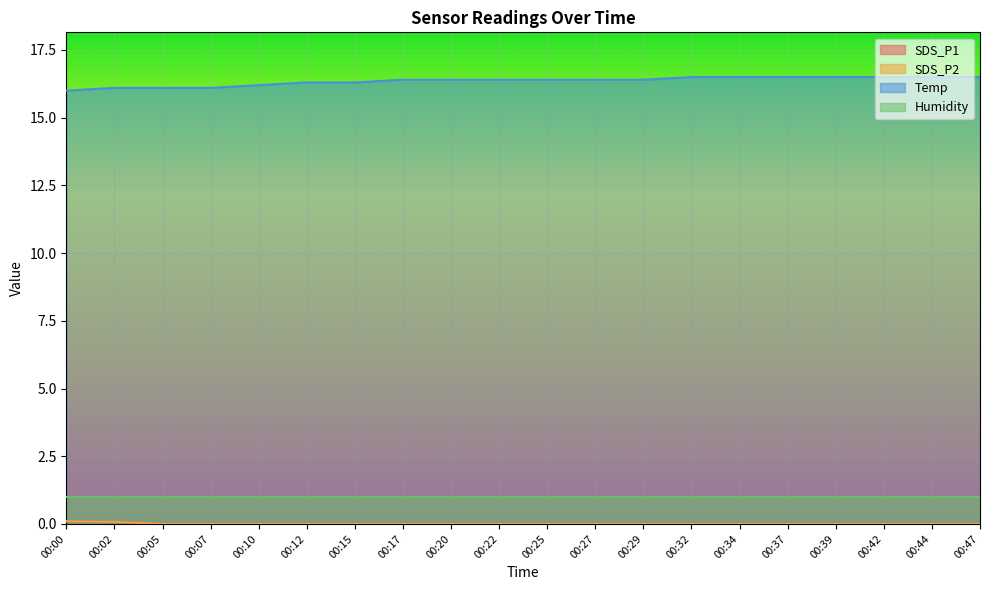

True or false: Temp has more than 1 points higher than both neighbors.

False